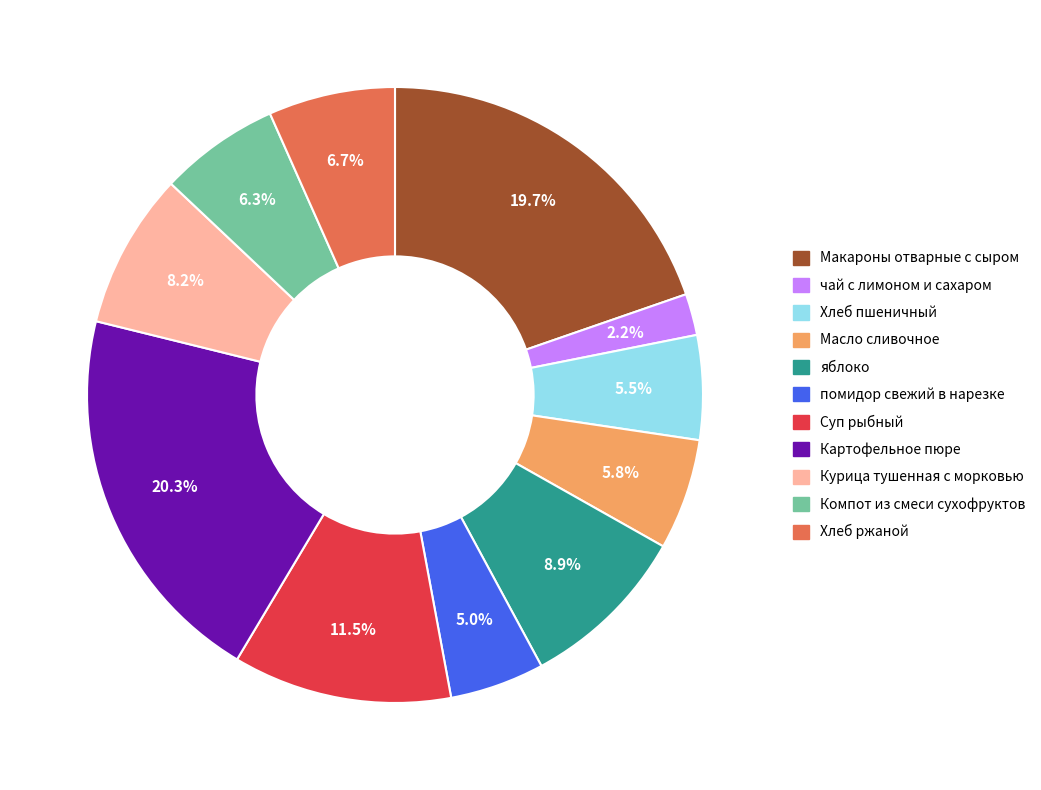

Is Масло сливочное the majority of the pie?

No